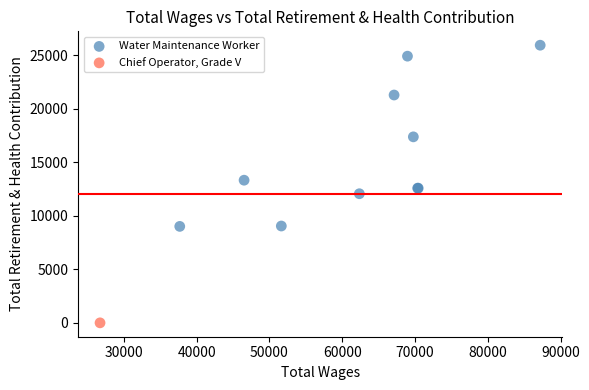

What are all the series names shown in the legend?

Water Maintenance Worker, Chief Operator, Grade V